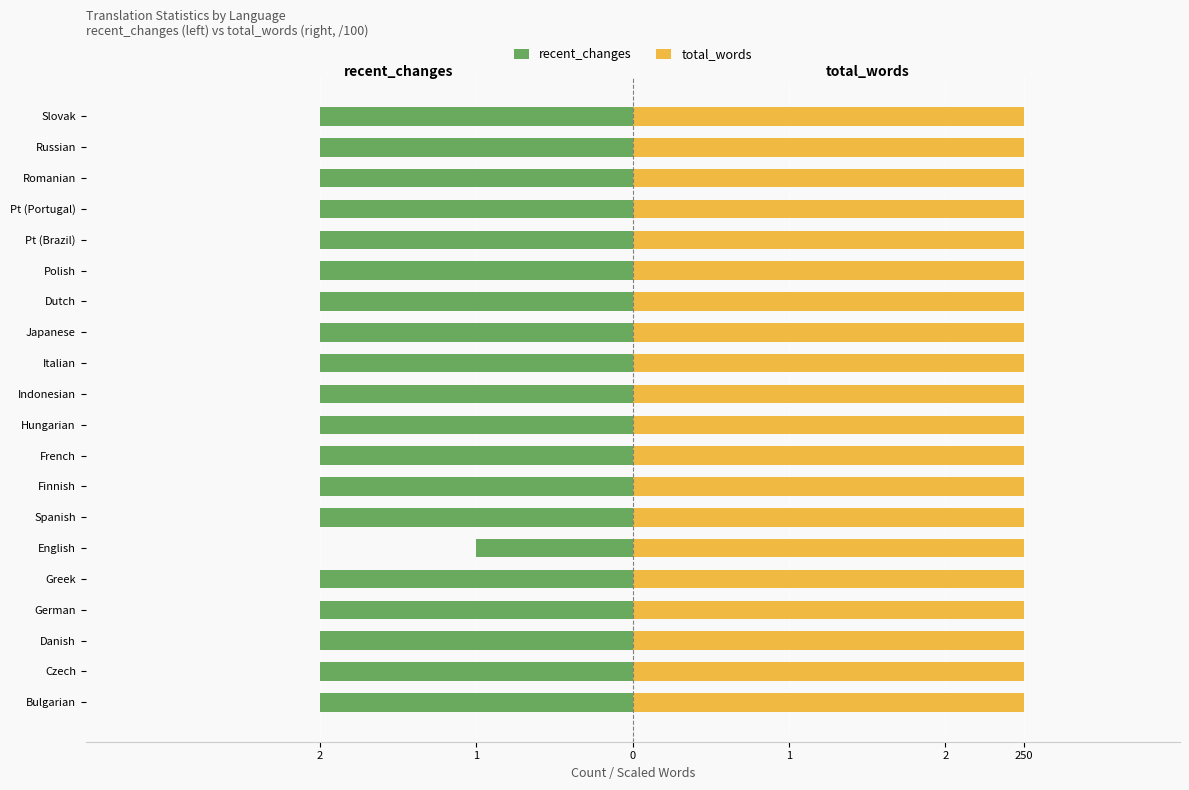

Rank the series by their average value, from highest to lowest.

total_words, recent_changes